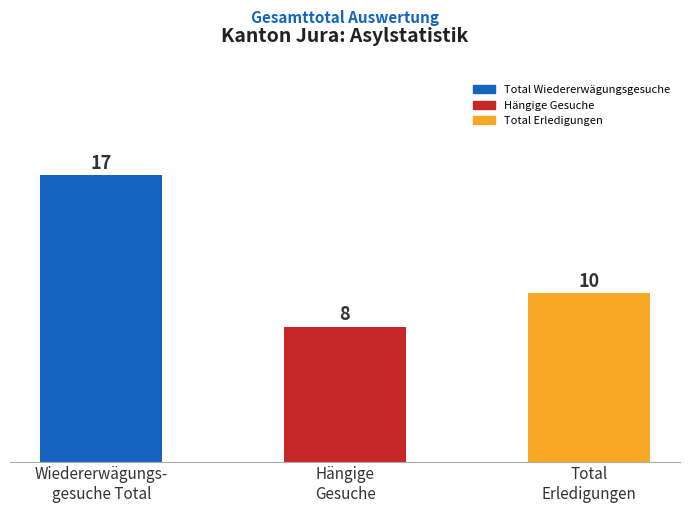

What is the difference between the maximum and minimum values?

9